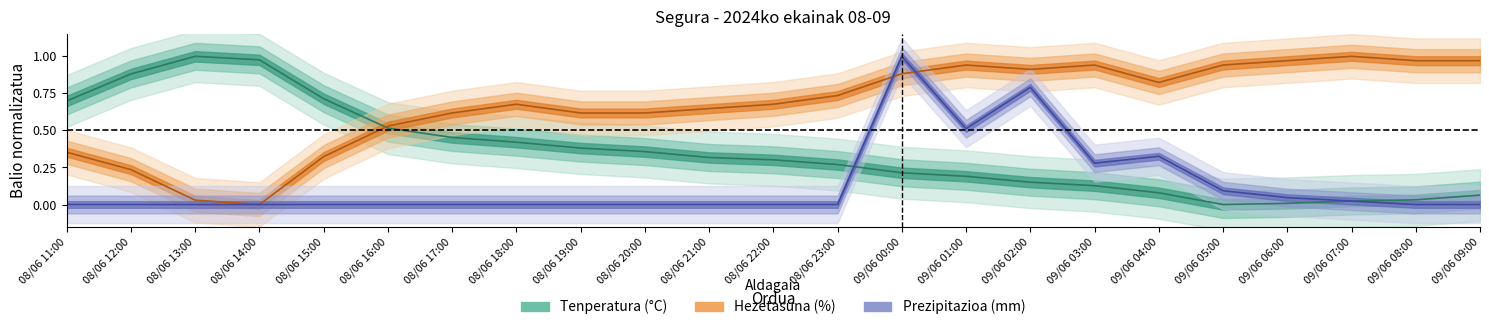

How many data points does each series have?

23